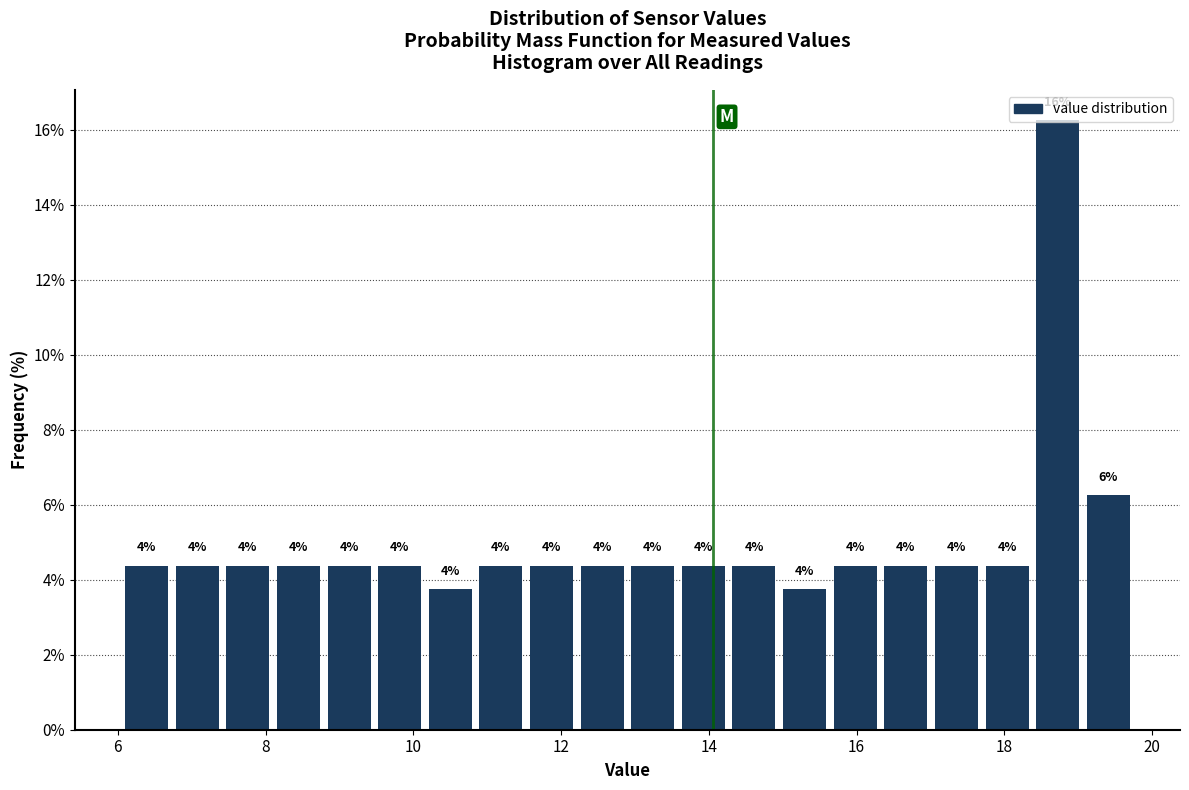

Read against the x-axis, roughly where is the centre of the tallest bar?

18.8